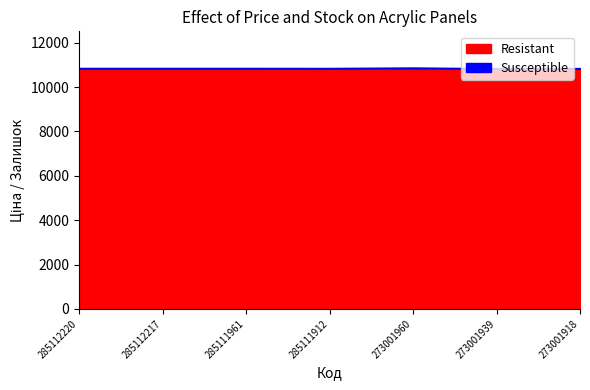

Between 273001939 and 273001960, which is larger?

273001939